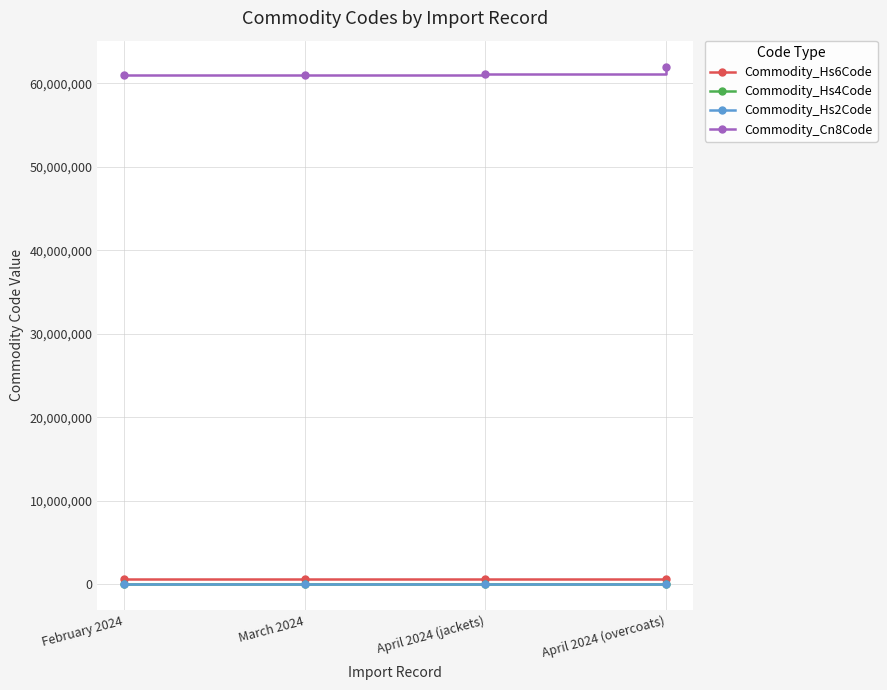

What is the sum of all Commodity_Cn8Code values?

245182301